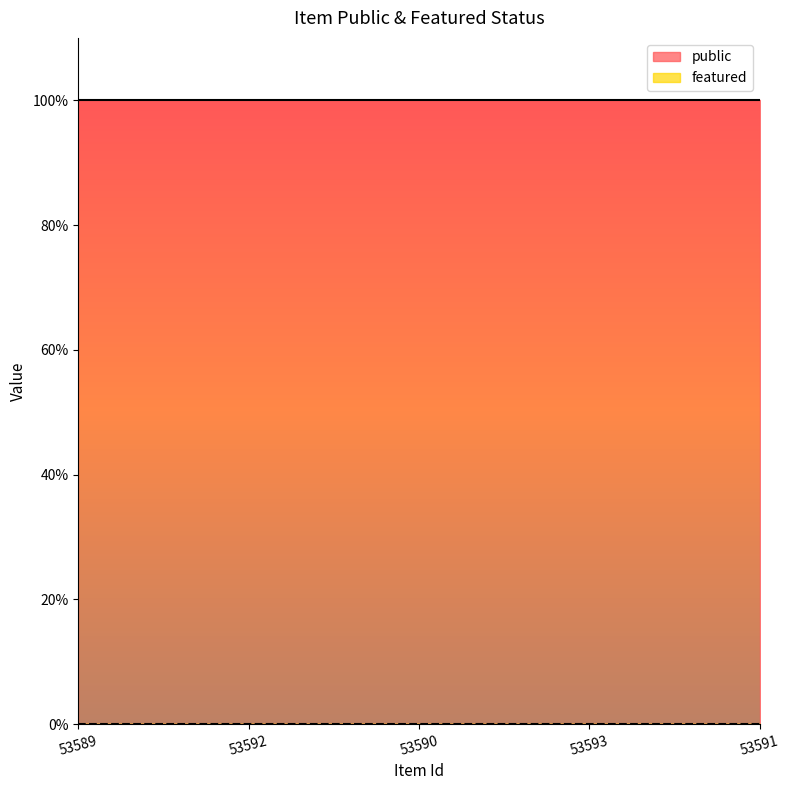

Count the number of data series in this chart.

2